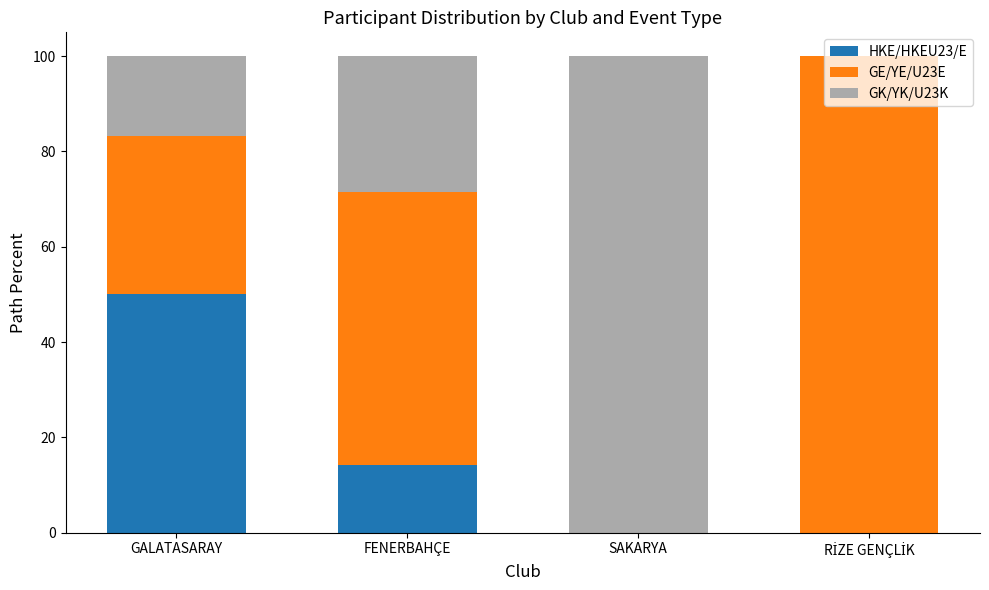

What is the total value across all series at FENERBAHÇE?

100.0